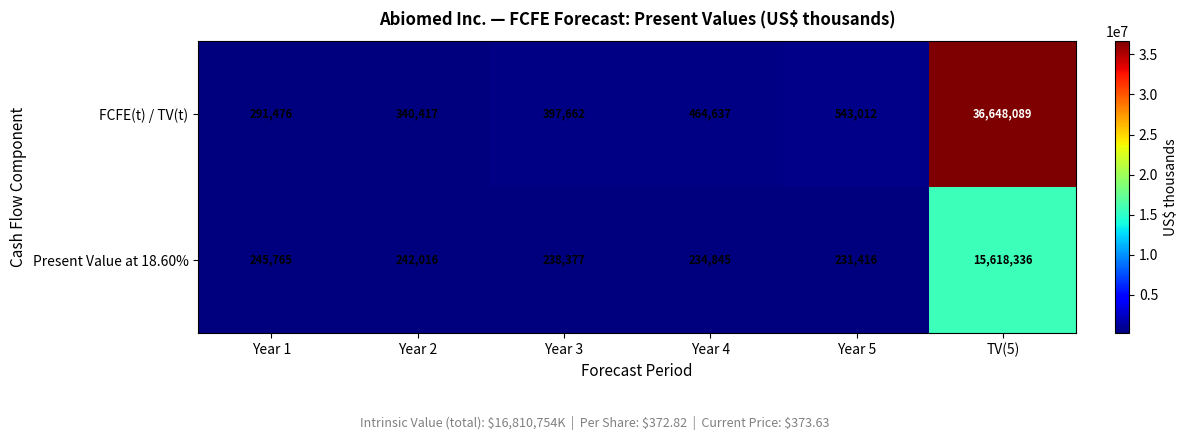

At Year 1, list the series in order from smallest to largest.

Present Value at 18.60%, FCFE(t) / TV(t)